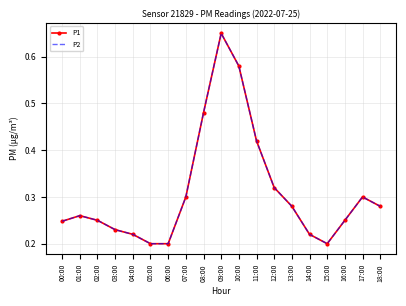

Between 01:00 and 12:00, which series saw the biggest shift?

P1